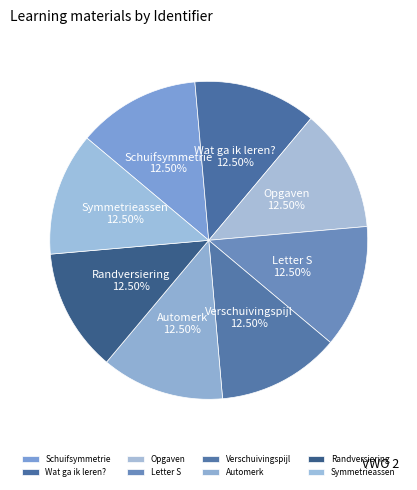

Is the sum of Verschuivingspijl and Randversiering greater than half?

No